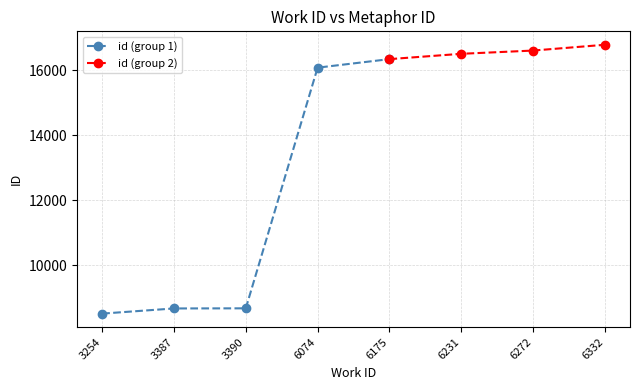

What is the difference between the values at 3390 and 6332?

8115